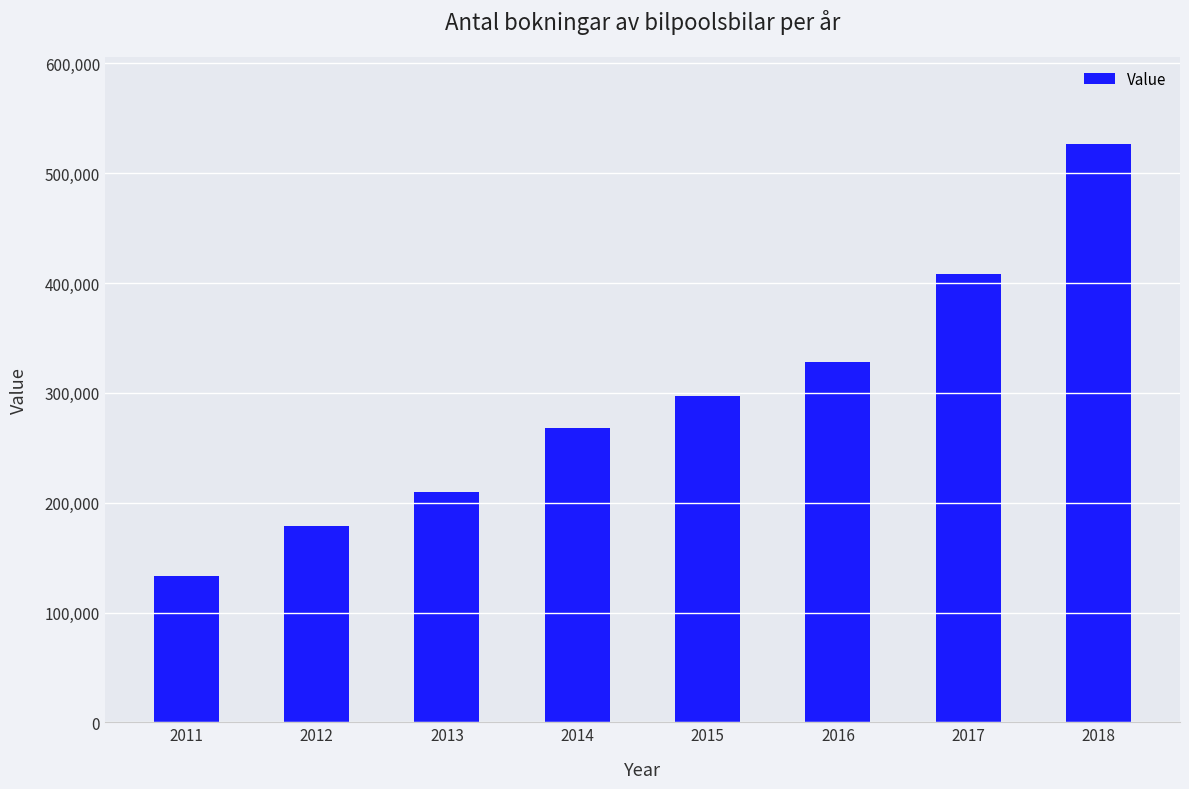

What is the value of the 2nd bar from the left?

179000